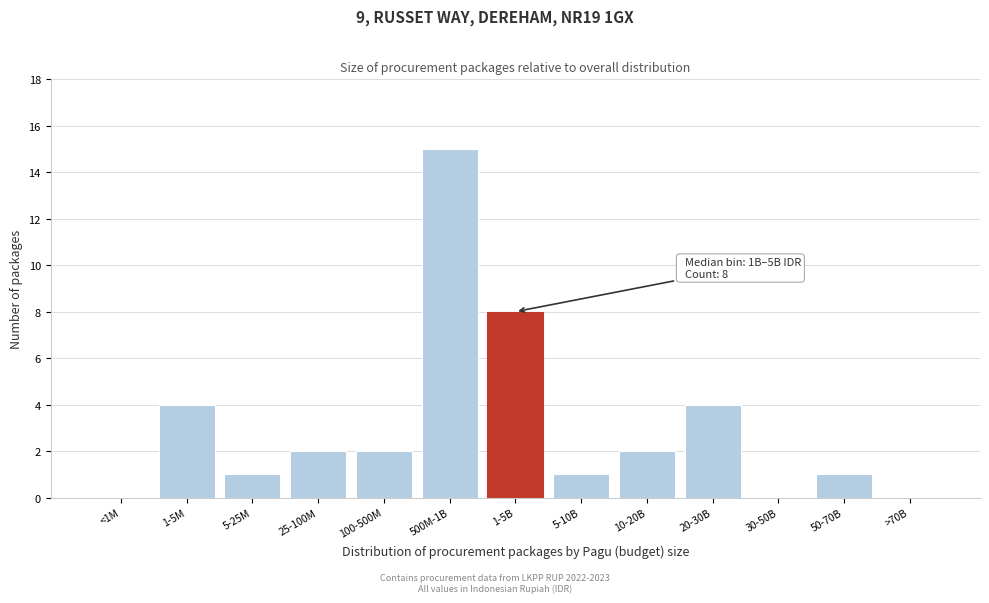

Reading left to right, what are all the values shown in this chart?

<1M=0	1-5M=4	5-25M=1	25-100M=2	100-500M=2	500M-1B=15	1-5B=8	5-10B=1	10-20B=2	20-30B=4	30-50B=0	50-70B=1	>70B=0